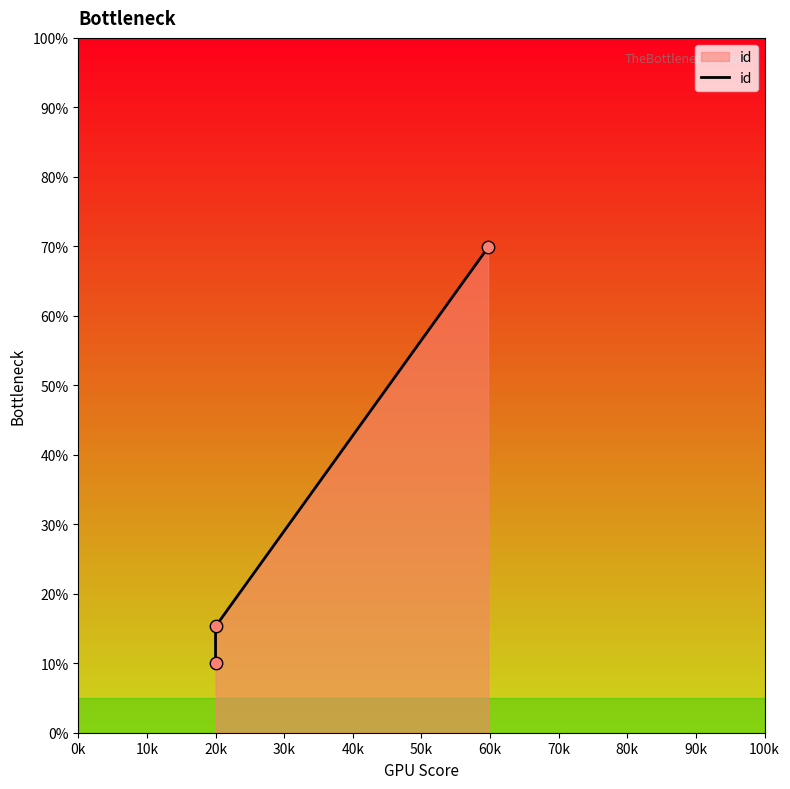

What is the change in value from 0k to 20k?

+59.8